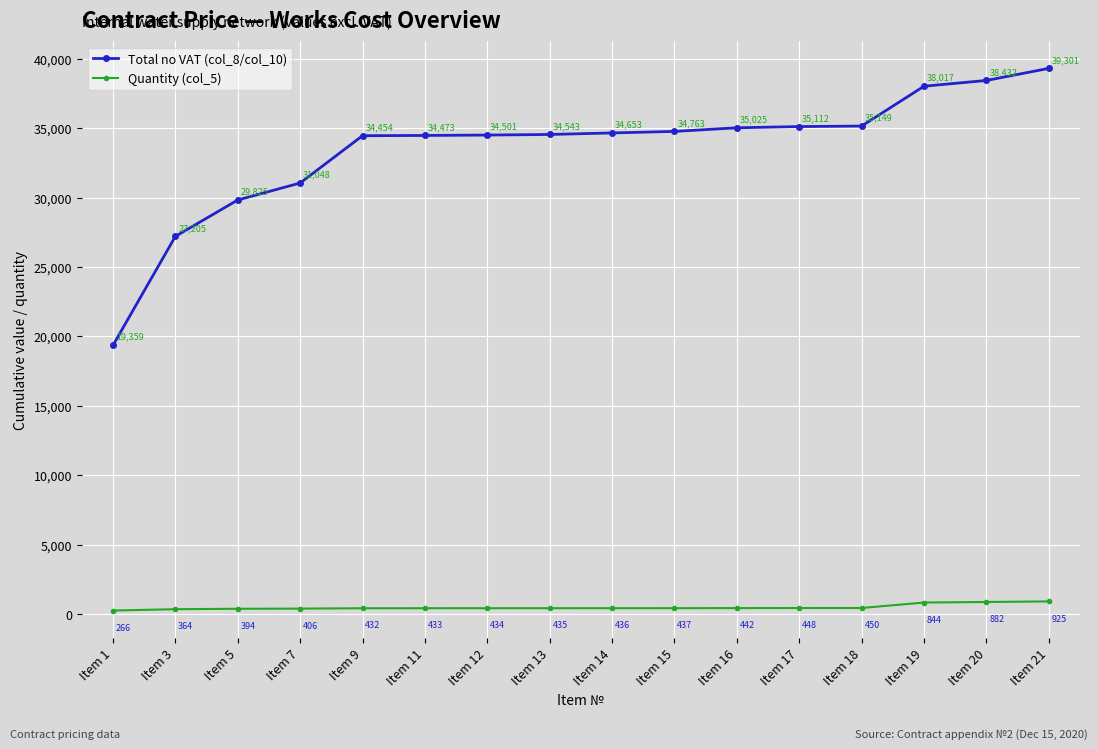

What is the spread (max minus min) of values at Item 18?

34699.0